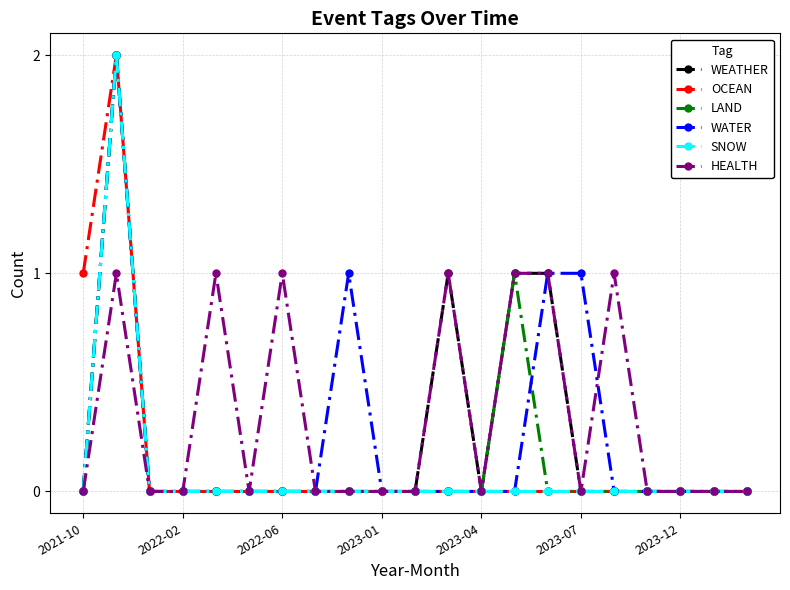

True or false: LAND has more than 1 points higher than both neighbors.

True